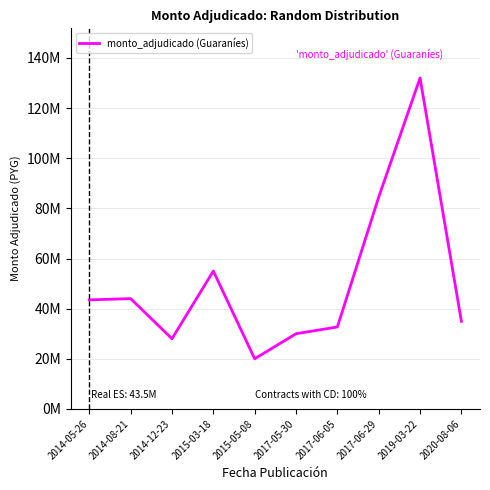

What is the label of the 5th point from the right?

2017-05-30